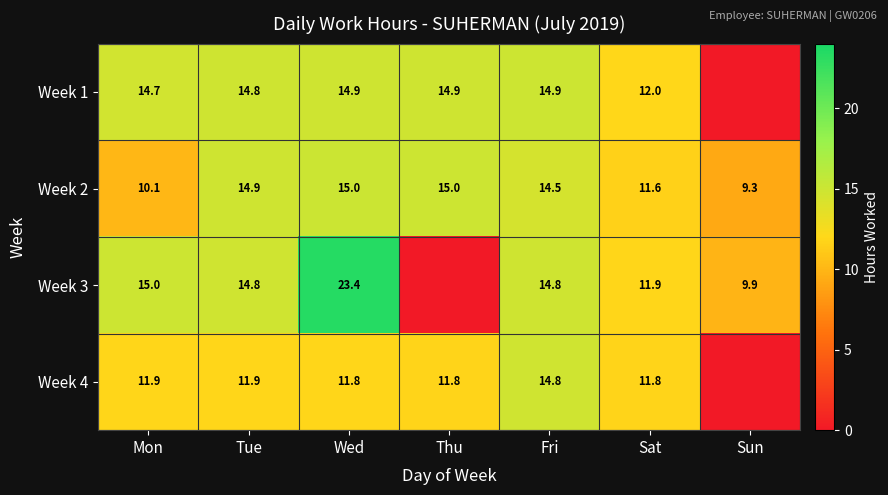

Rank the series at Mon from lowest to highest value.

Week 2, Week 4, Week 1, Week 3